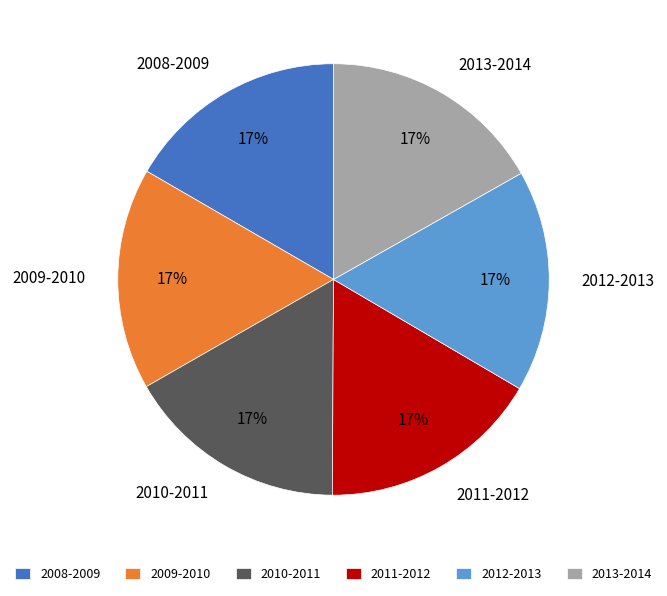

Count the number of slices in the pie.

6